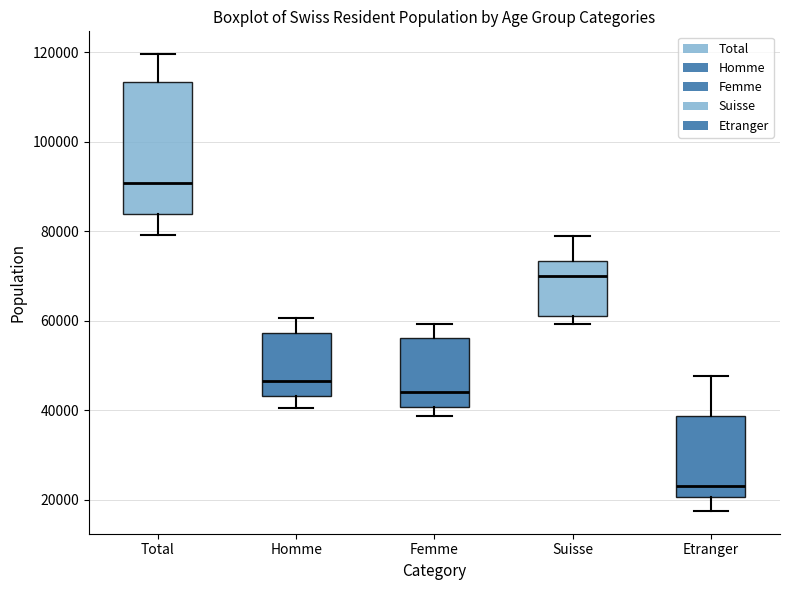

Reading left to right, read every box against the y-axis: the position of its median line, the range the box covers, and the ends of its whiskers. The values are not printed on the chart, so give them approximately, as read against the axis.

Total: median 90000, box 84000 to 114000, whiskers 80000 to 120000
Homme: median 46000, box 44000 to 58000, whiskers 40000 to 60000
Femme: median 44000, box 40000 to 56000, whiskers 38000 to 60000
Suisse: median 70000, box 62000 to 74000, whiskers 60000 to 78000
Etranger: median 24000, box 20000 to 38000, whiskers 18000 to 48000